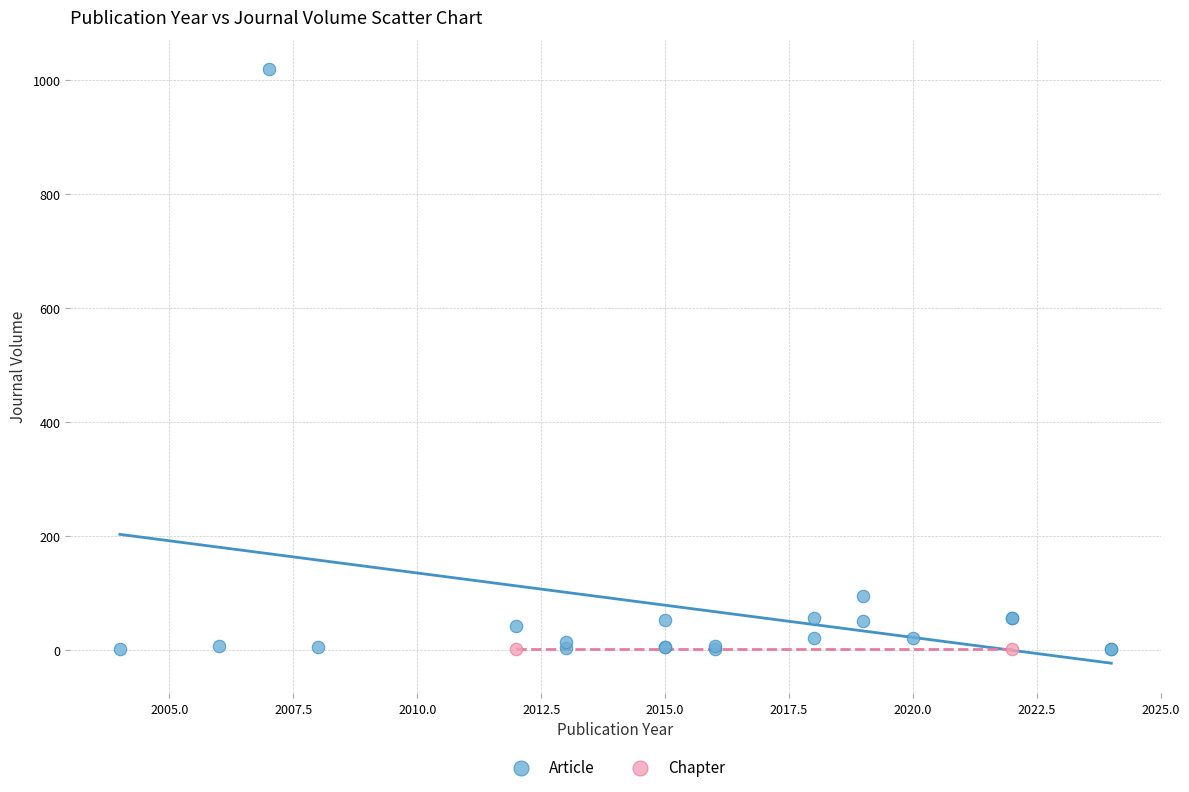

What are all the series names shown in the legend?

Article, Chapter